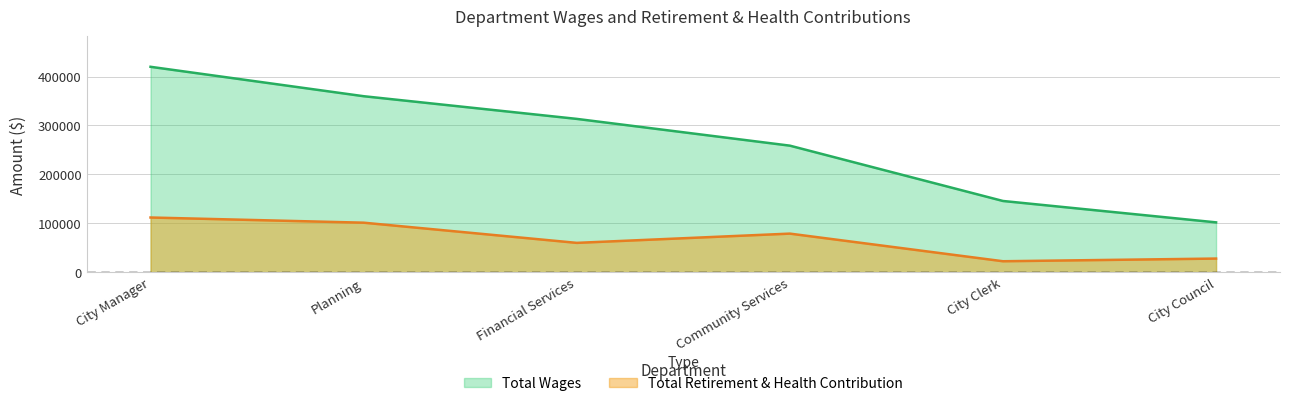

What is the difference between the maximum and second lowest values in the Total Retirement & Health Contribution series?

83983